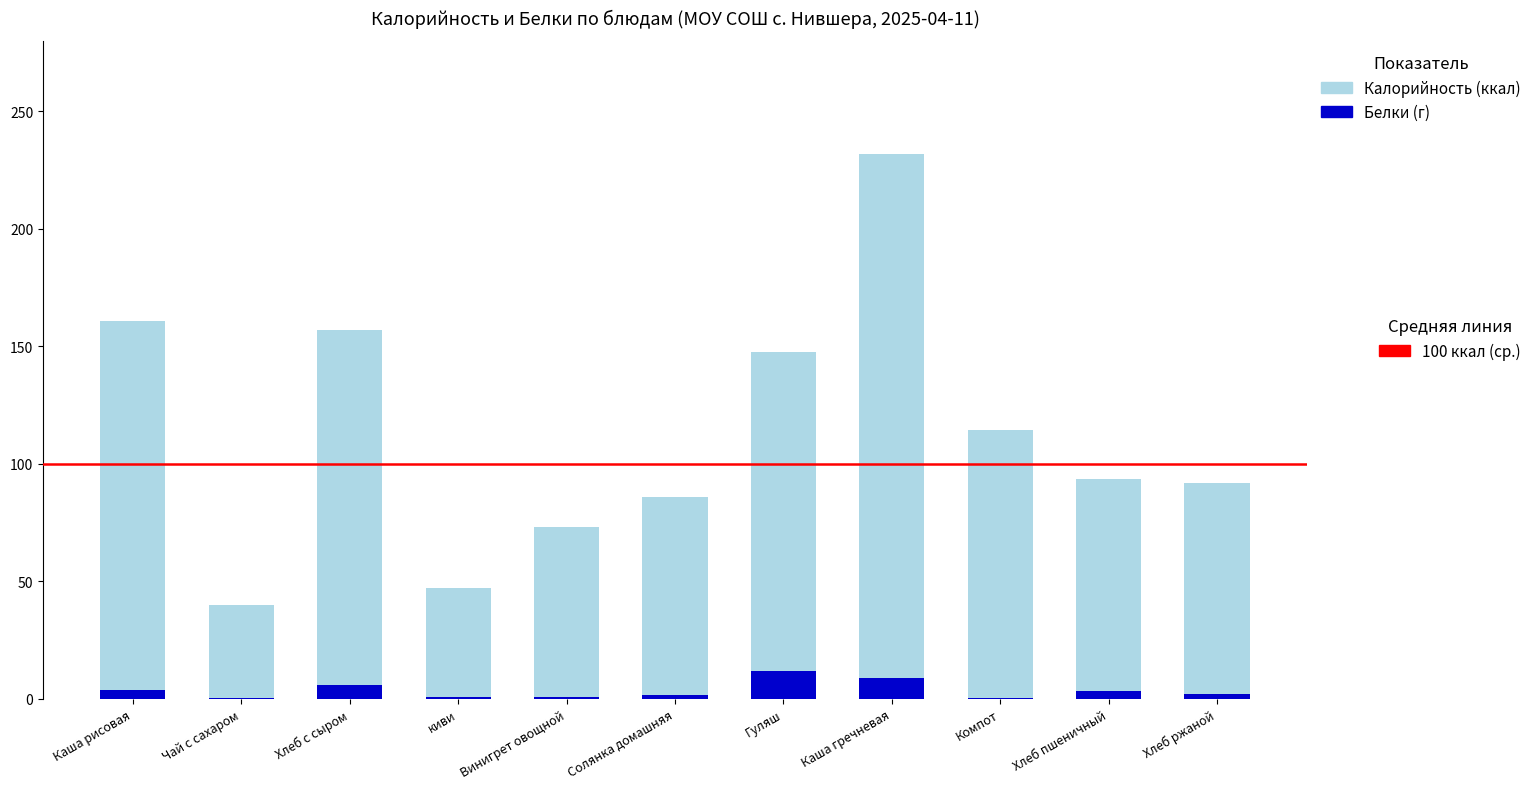

Are the bars horizontal?

No